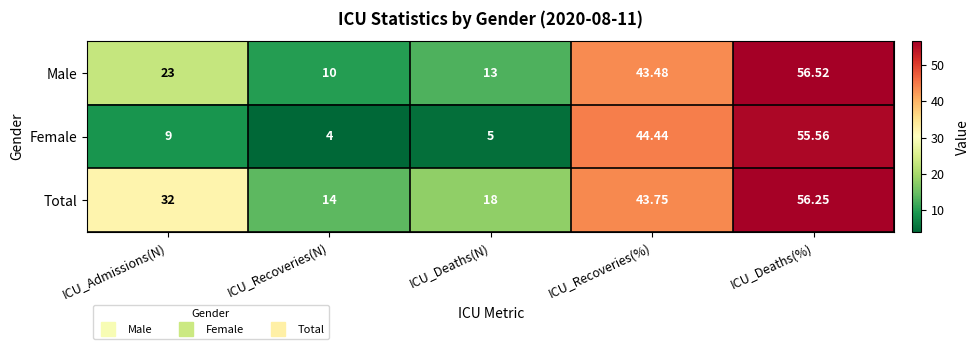

Which series changed the most between ICU_Deaths(N) and ICU_Deaths(%)?

Female